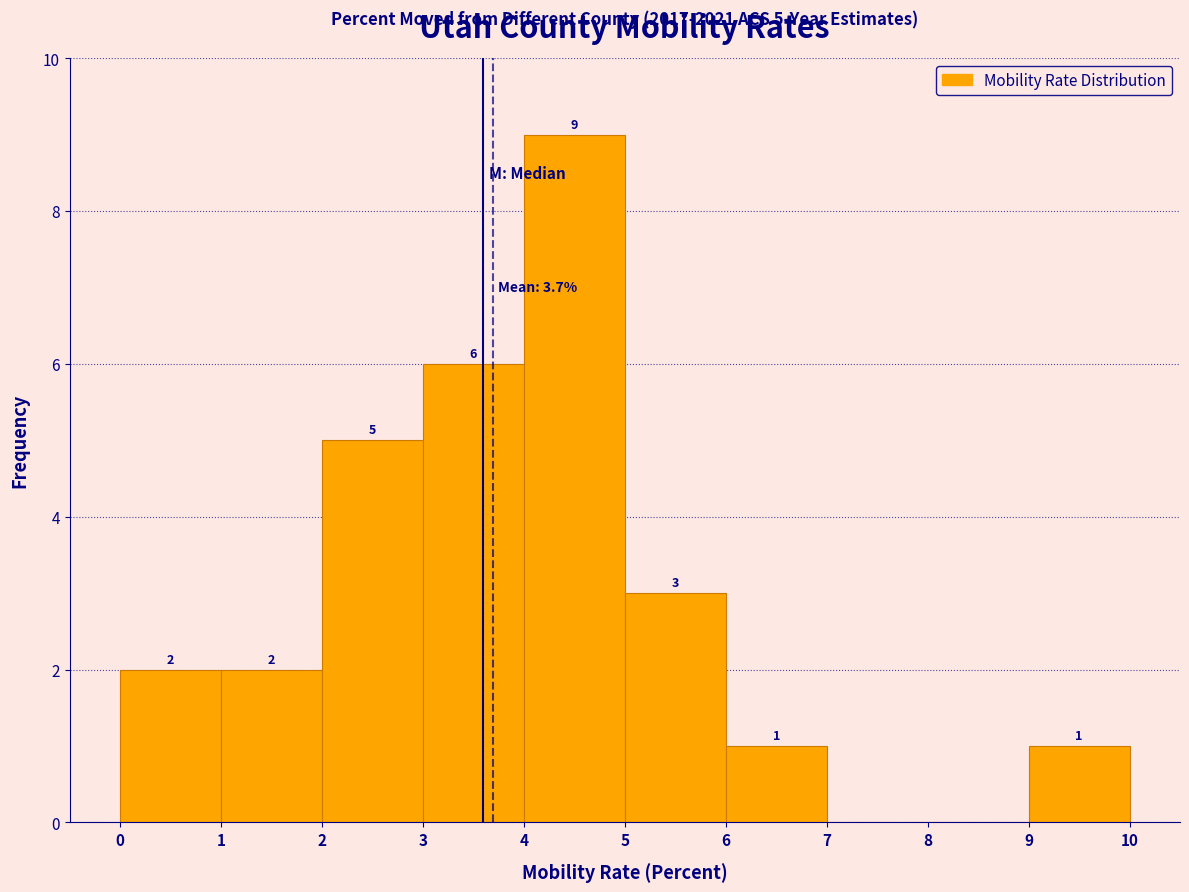

Which range on the x-axis has the tallest bar?

4 to 5